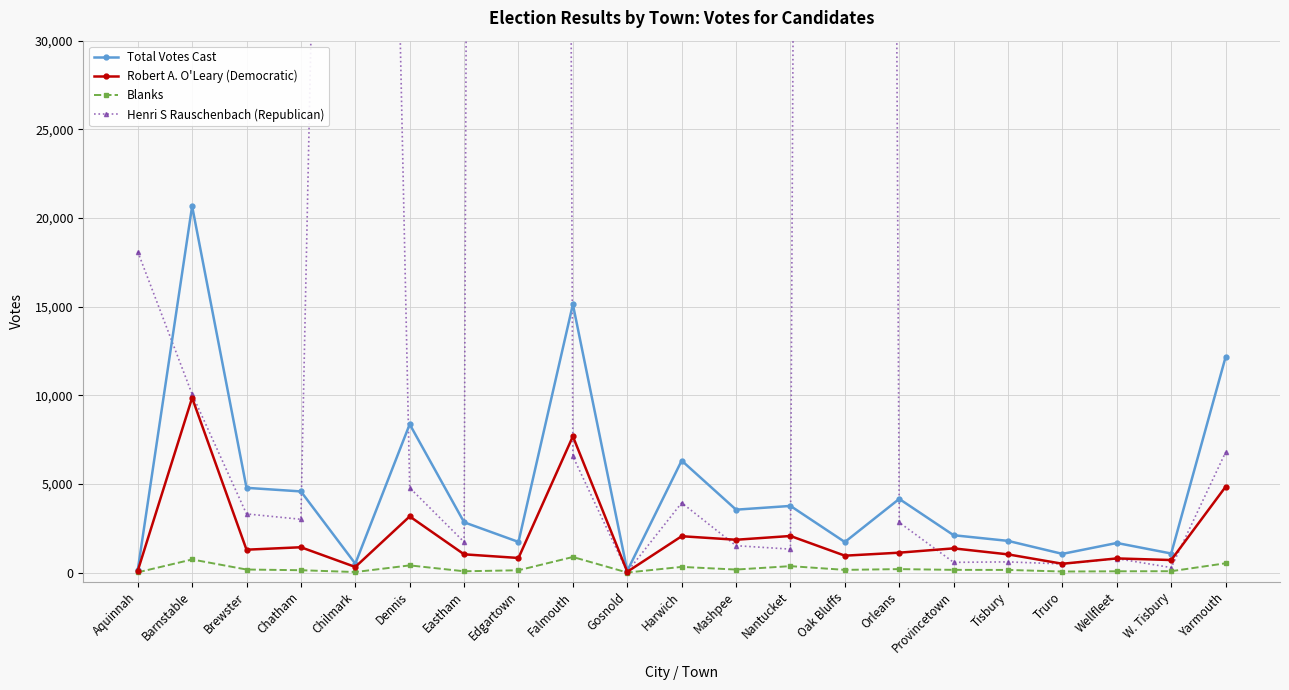

Reading left to right, extract all data points from this chart.

Total Votes Cast: Aquinnah=137	Barnstable=20667	Brewster=4784	Chatham=4581	Chilmark=507	Dennis=8370	Eastham=2842	Edgartown=1733	Falmouth=15132	Gosnold=103	Harwich=6318	Mashpee=3552	Nantucket=3763	Oak Bluffs=1727	Orleans=4159	Provincetown=2111	Tisbury=1792	Truro=1059	Wellfleet=1674	W. Tisbury=1080	Yarmouth=12163
Robert A. O'Leary (Democratic): Aquinnah=102	Barnstable=9860	Brewster=1295	Chatham=1433	Chilmark=321	Dennis=3172	Eastham=1034	Edgartown=828	Falmouth=7687	Gosnold=49	Harwich=2055	Mashpee=1856	Nantucket=2068	Oak Bluffs=958	Orleans=1127	Provincetown=1370	Tisbury=1031	Truro=502	Wellfleet=803	W. Tisbury=712	Yarmouth=4844
Blanks: Aquinnah=17	Barnstable=744	Brewster=177	Chatham=138	Chilmark=35	Dennis=410	Eastham=78	Edgartown=135	Falmouth=883	Gosnold=7	Harwich=325	Mashpee=175	Nantucket=368	Oak Bluffs=157	Orleans=200	Provincetown=158	Tisbury=154	Truro=64	Wellfleet=77	W. Tisbury=82	Yarmouth=529
Henri S Rauschenbach (Republican): Aquinnah=18102	Barnstable=10063	Brewster=3312	Chatham=3010	Chilmark=150321	Dennis=4788	Eastham=1730	Edgartown=770828	Falmouth=6562	Gosnold=47	Harwich=3938	Mashpee=1521	Nantucket=1327	Oak Bluffs=612958	Orleans=2832	Provincetown=582	Tisbury=607	Truro=493	Wellfleet=794	W. Tisbury=286	Yarmouth=6790